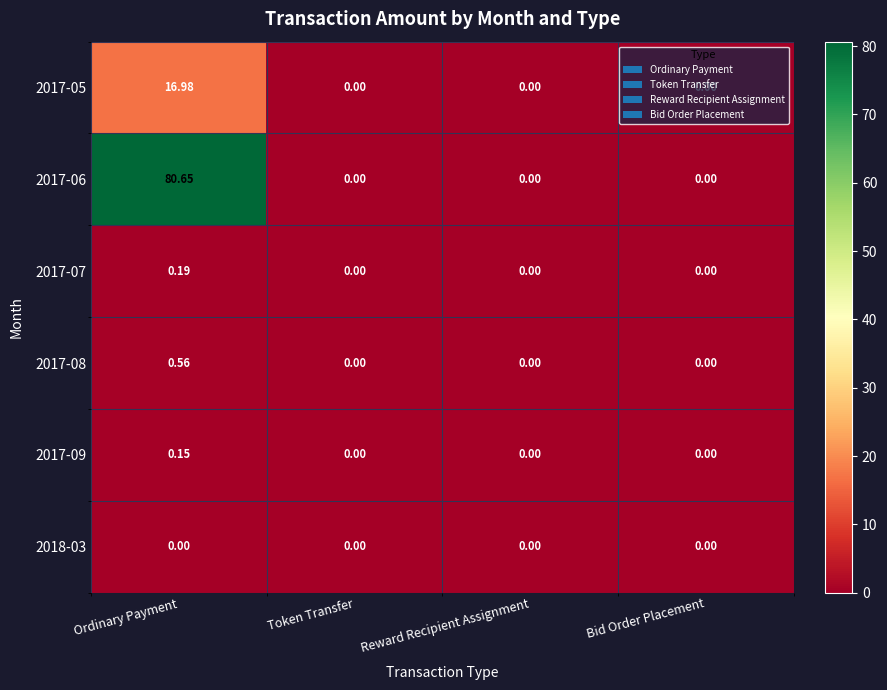

Is the value of 2017-08 at Reward Recipient Assignment greater than the value of 2017-06 at Ordinary Payment?

No